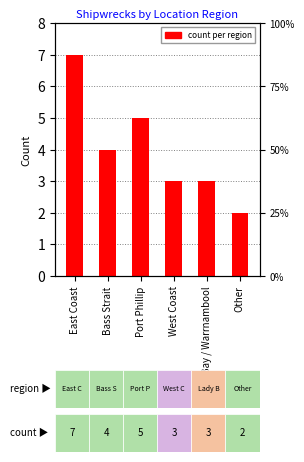

What is the sum of all values?

24